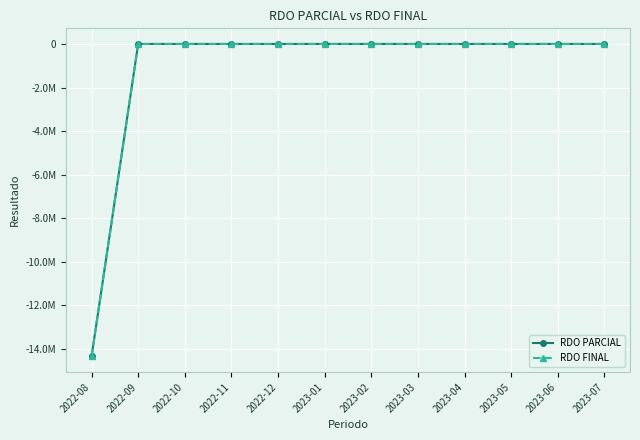

True or false: RDO PARCIAL and RDO FINAL cross at least once.

False